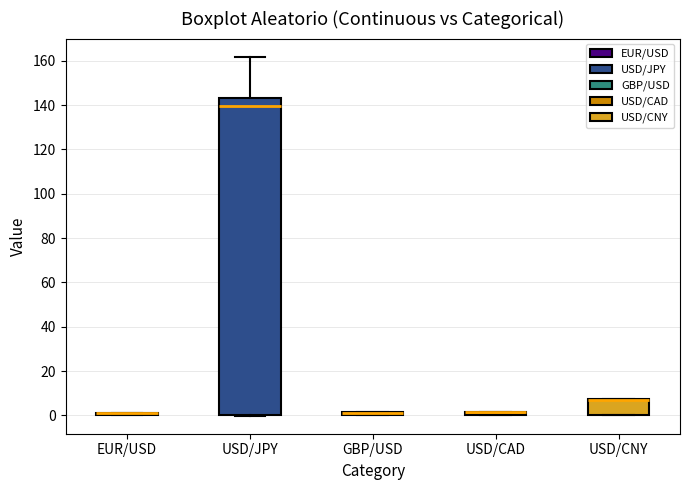

Comparing the boxes themselves (not the whiskers), which one is the tallest?

USD/JPY